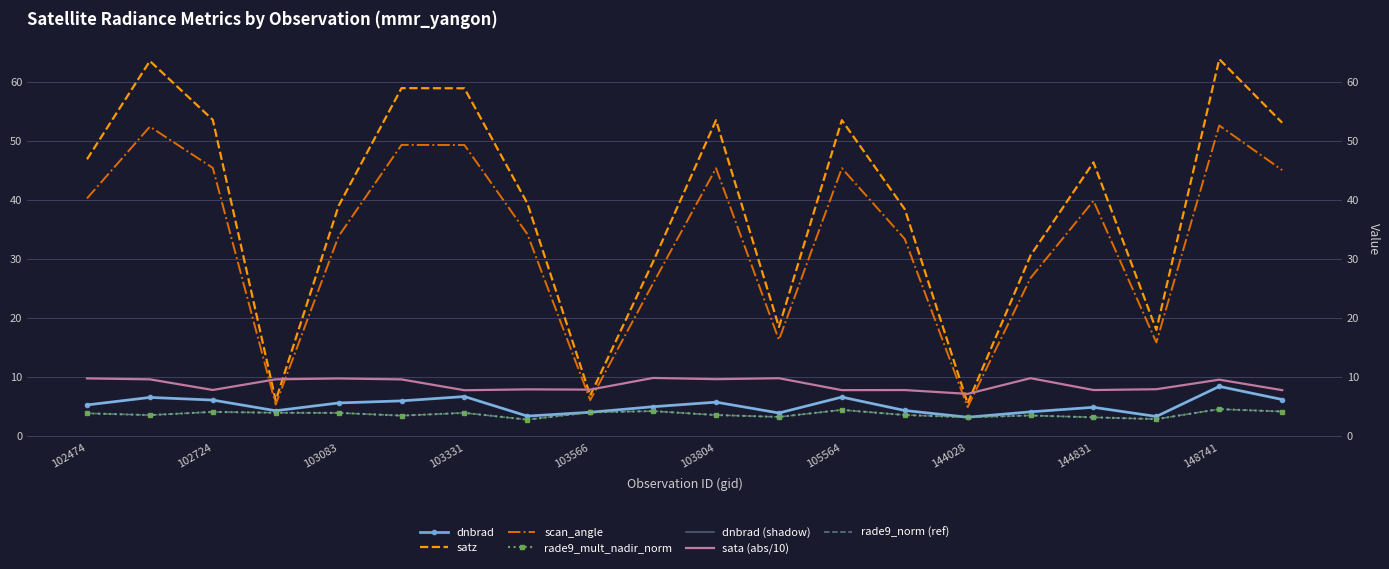

At which label does scan_angle reach its peak?

148741